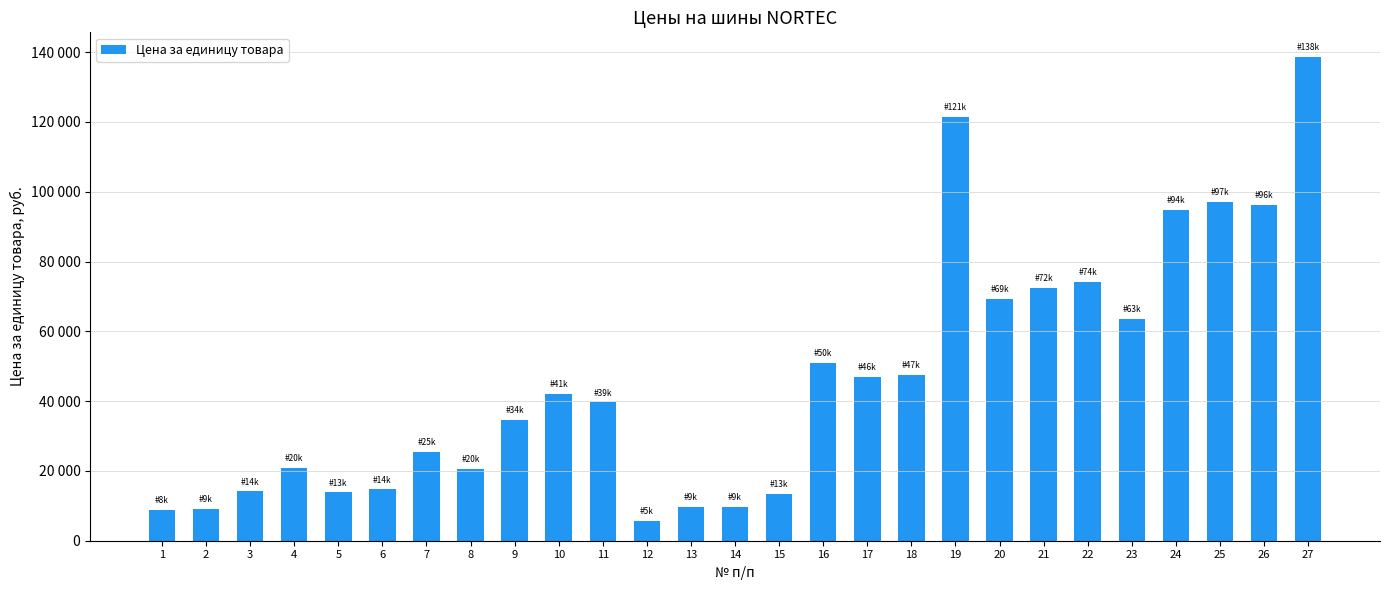

What is the change in value from 12 to 23?

+58113